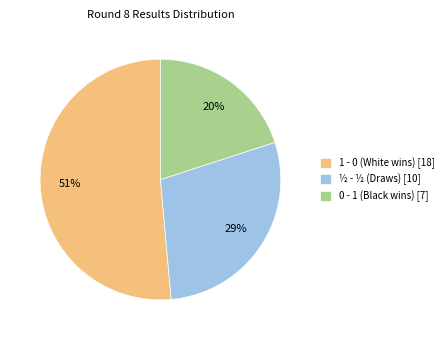

Approximately how many times larger is the value at ½ - ½ (Draws) [10] compared to 0 - 1 (Black wins) [7]?

1.4